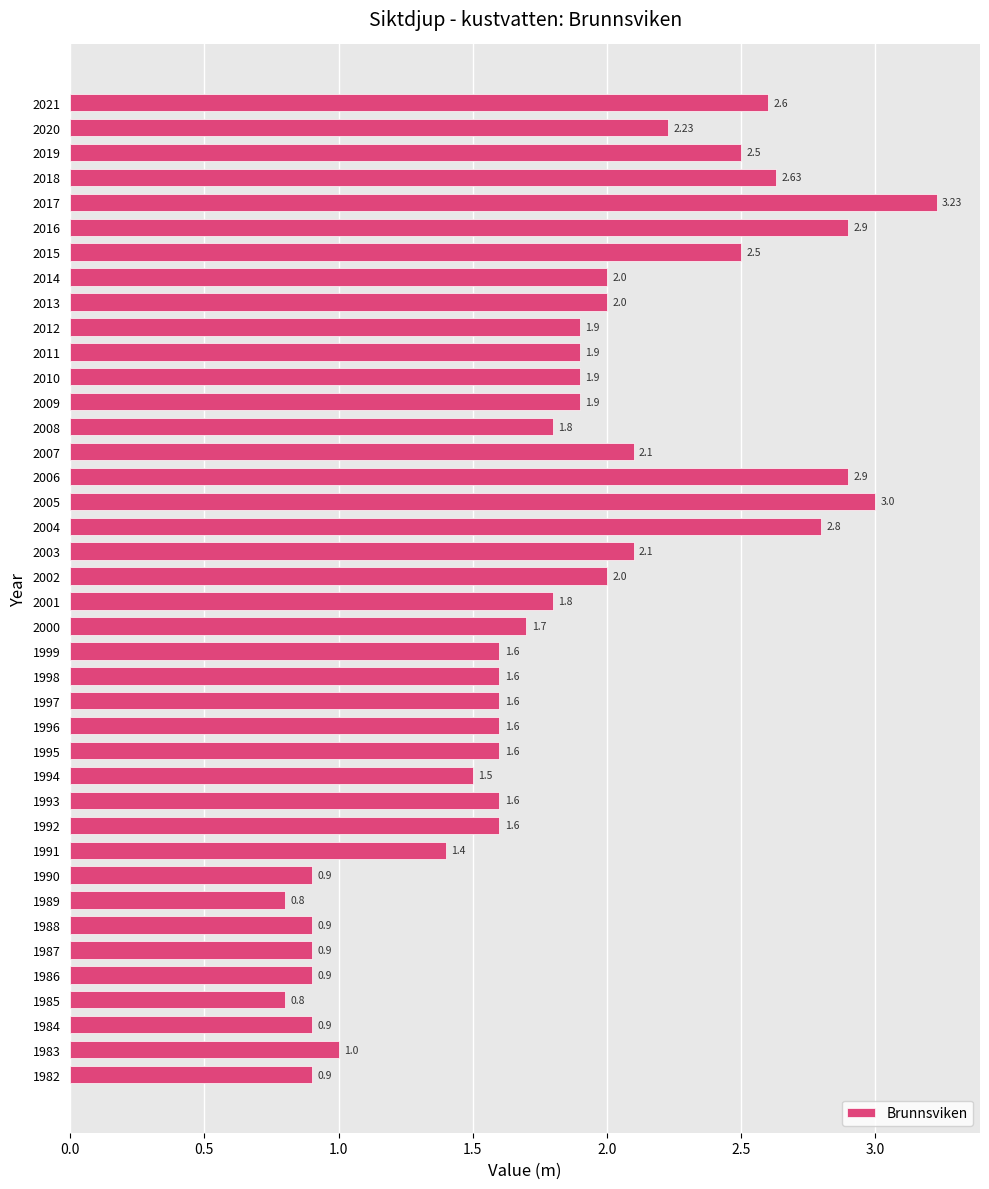

How many data points does each series have?

40